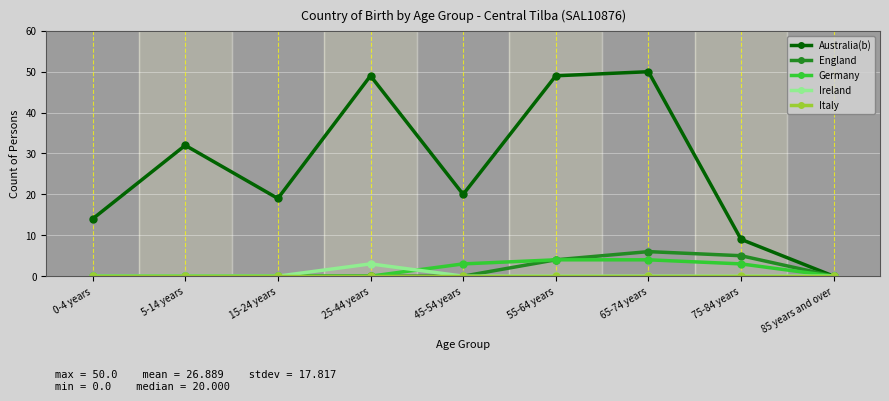

The value of Australia(b) at 85 years and over is 0. True or false?

True